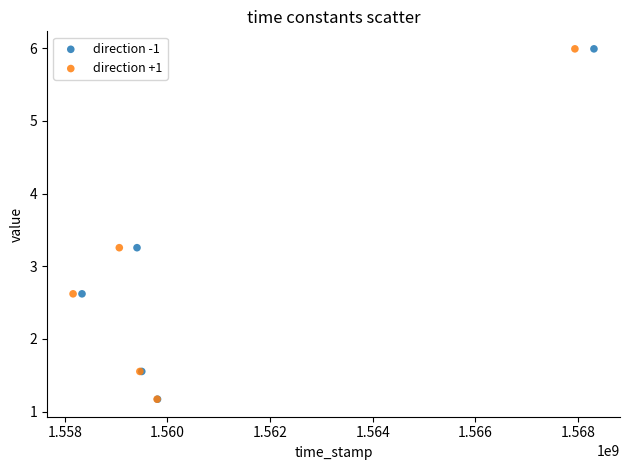

What are all the series names shown in the legend?

direction -1, direction +1